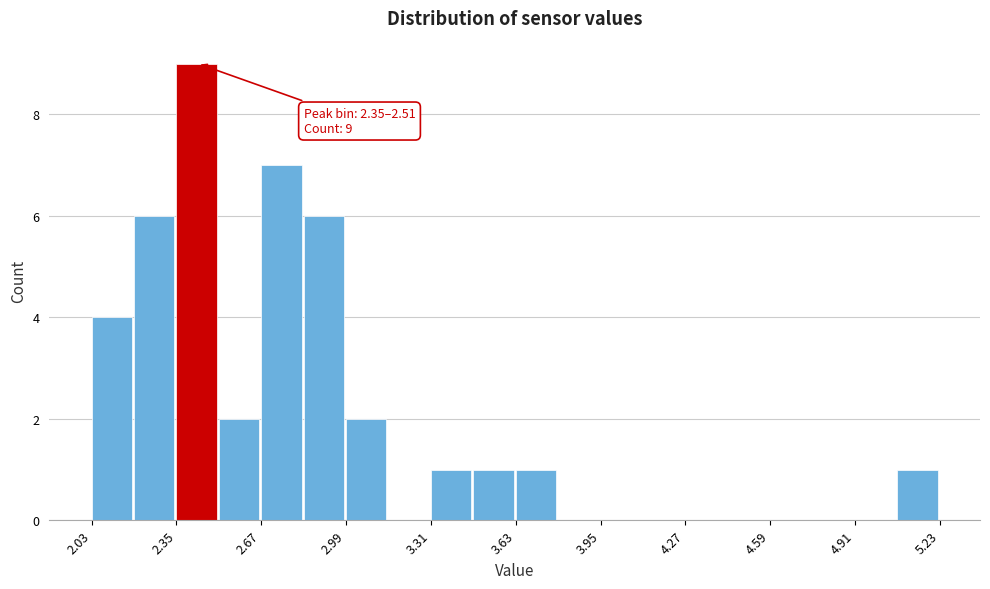

Read against the x-axis, roughly where is the centre of the tallest bar?

2.45